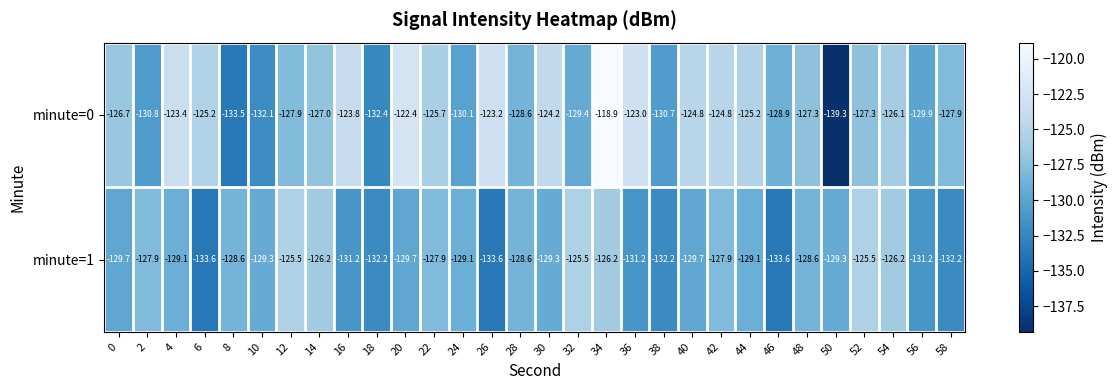

What is the difference between the maximum and minimum values in the minute=0 series?

20.4